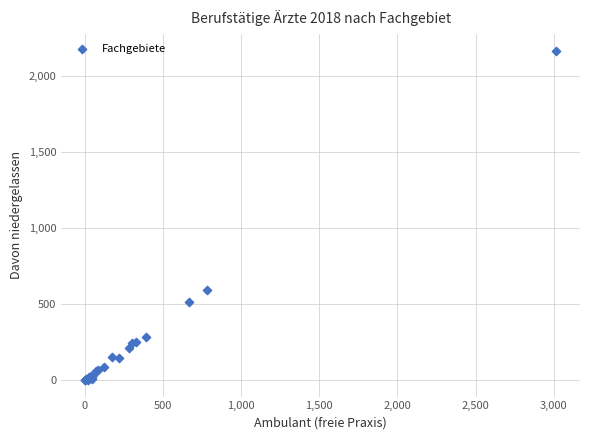

What Y value in the scatter plot is closest to 1083?

589